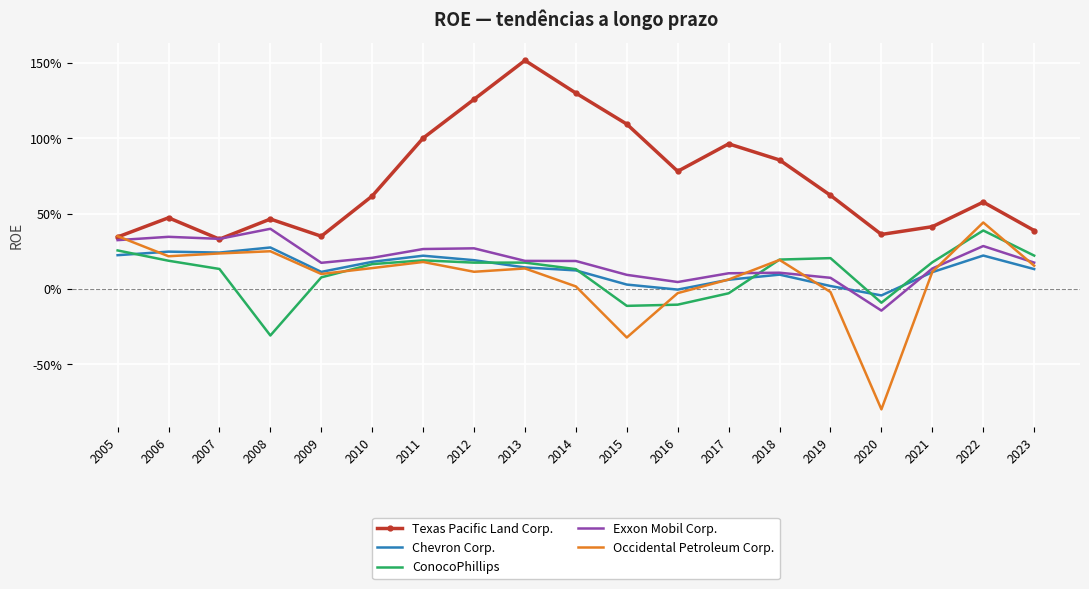

What are all the series names shown in the legend?

Texas Pacific Land Corp., Chevron Corp., ConocoPhillips, Exxon Mobil Corp., Occidental Petroleum Corp.